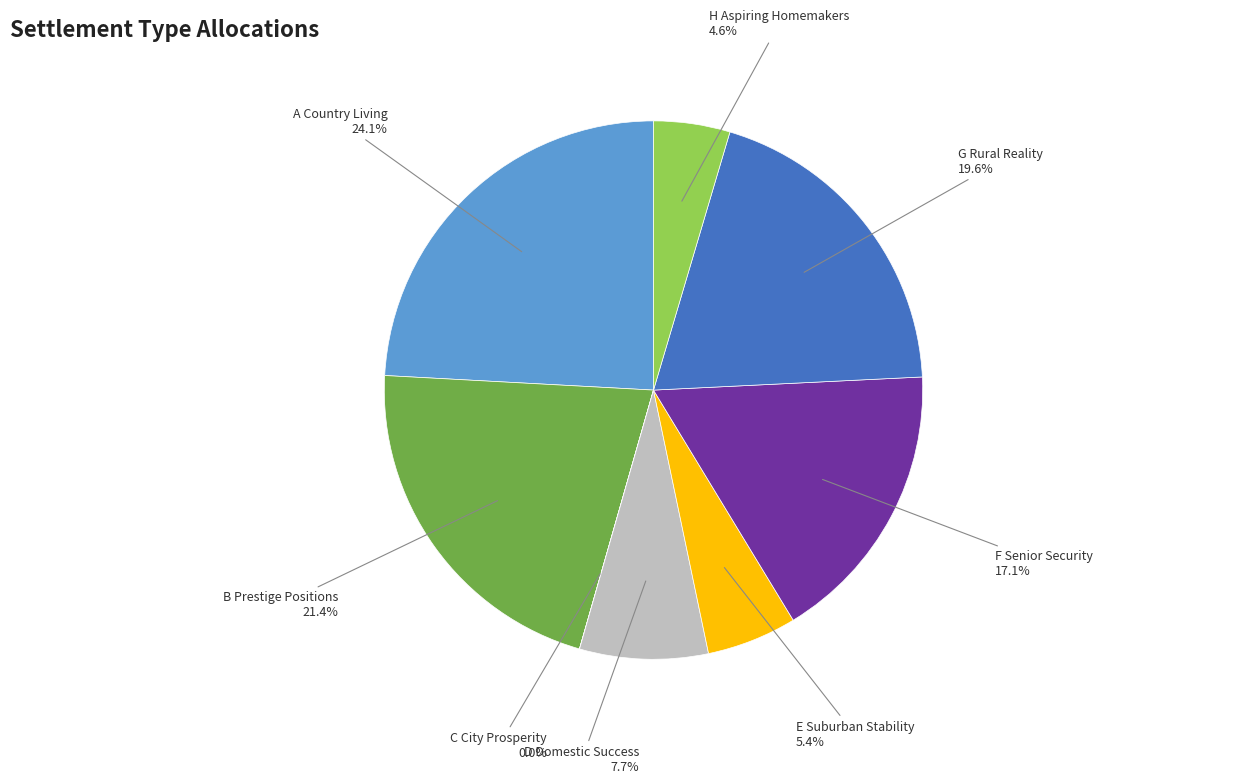

Is there a majority slice in this chart?

No